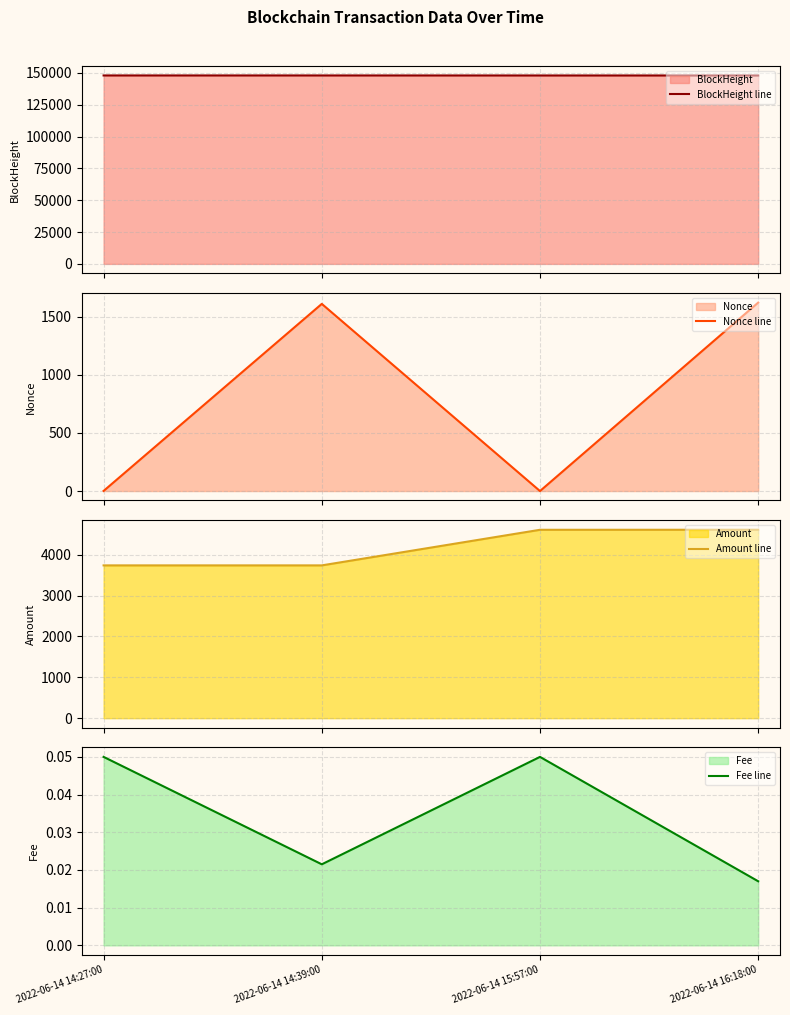

The value of Fee line at 2022-06-14 14:39:00 is 0.0. True or false?

True